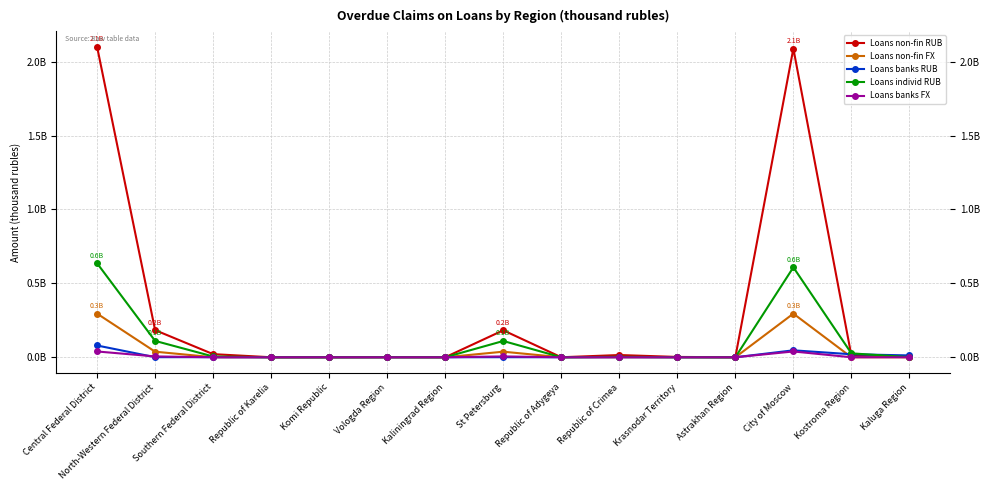

In Loans non-fin FX, how many points are lower than both neighbors (excluding endpoints)?

1